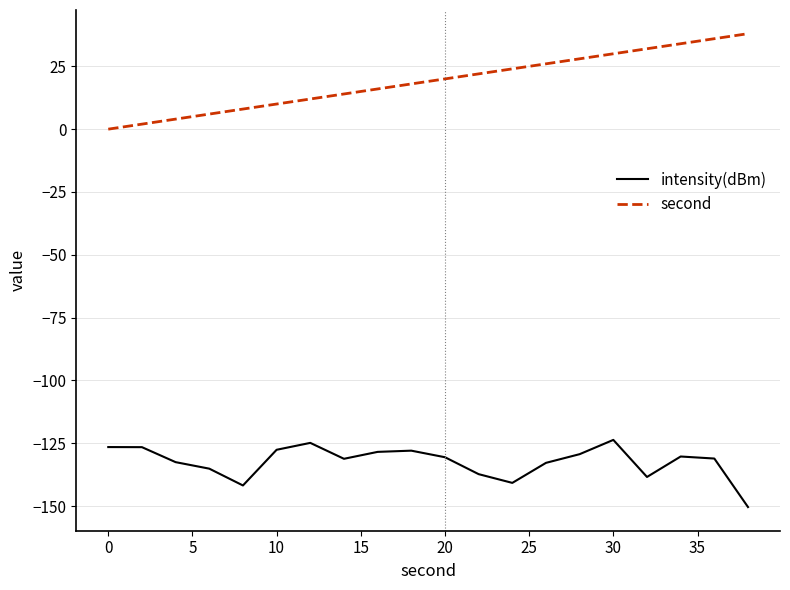

True or false: intensity(dBm) has more than 1 points higher than both neighbors.

True